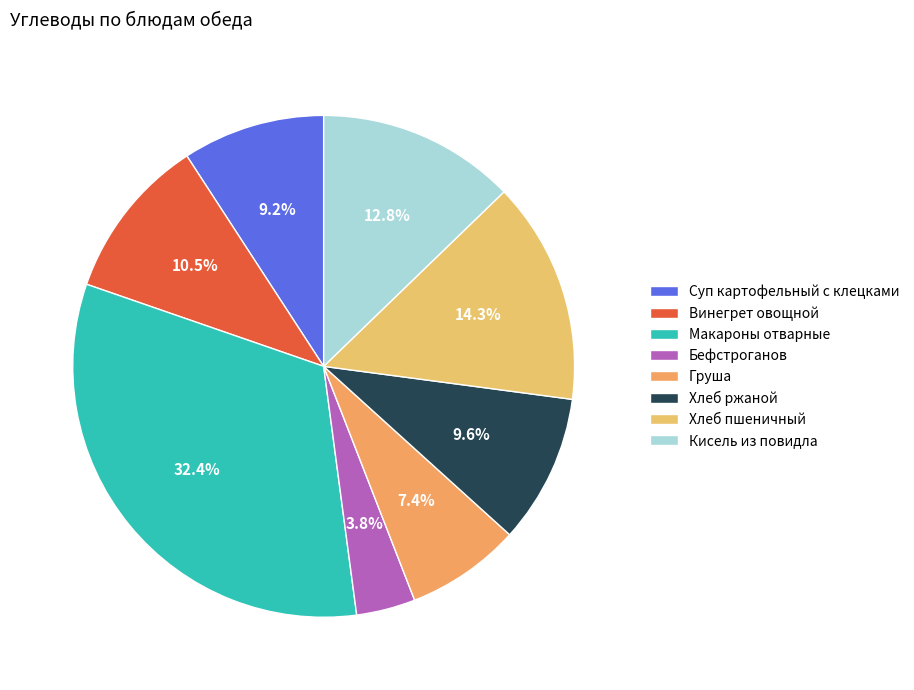

To the nearest percent, what percentage of the pie is Хлеб пшеничный?

14%